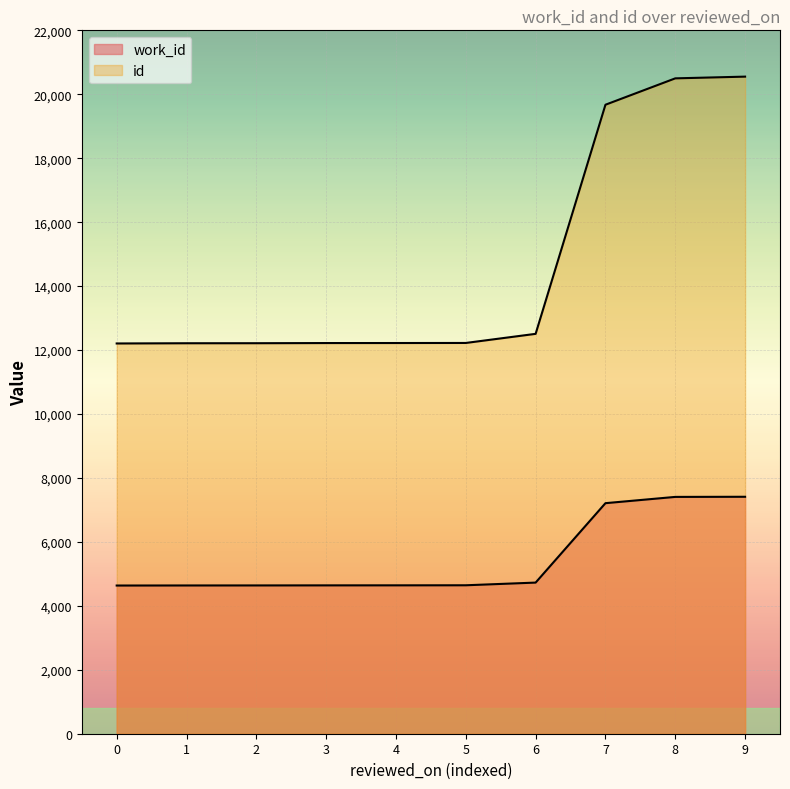

The work_id series shows 2971 at 6. True or false?

False